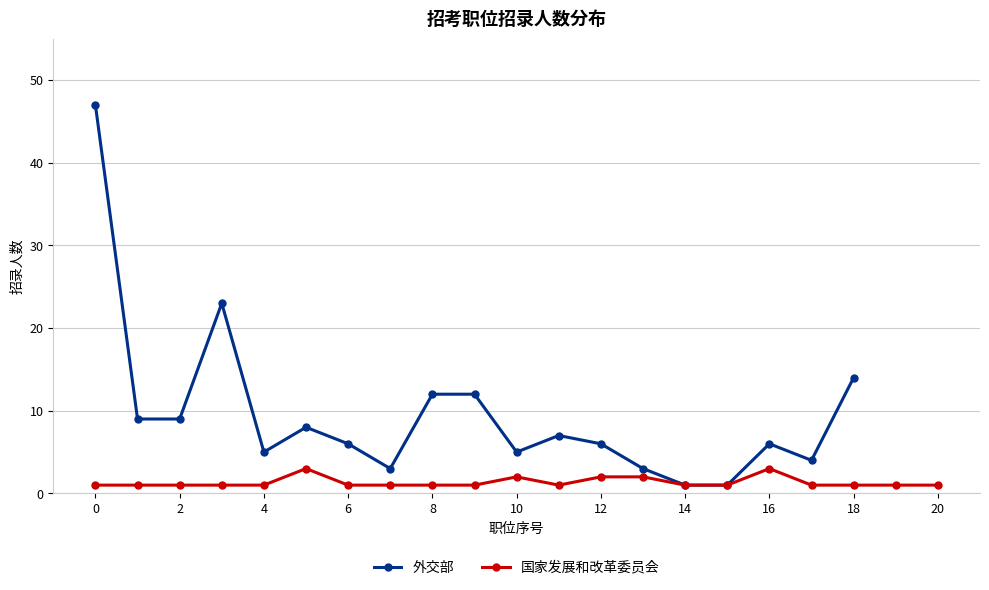

True or false: the data shows 6 at 9.

False